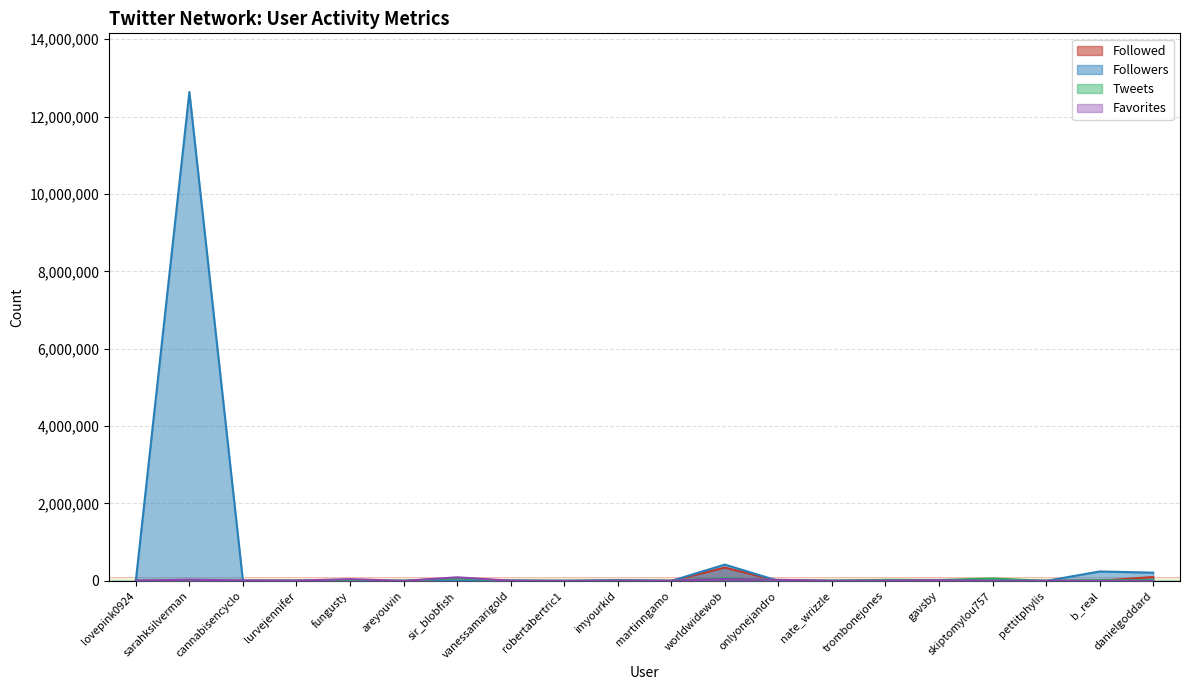

What is the label of the 4th point from the left?

lurvejennifer